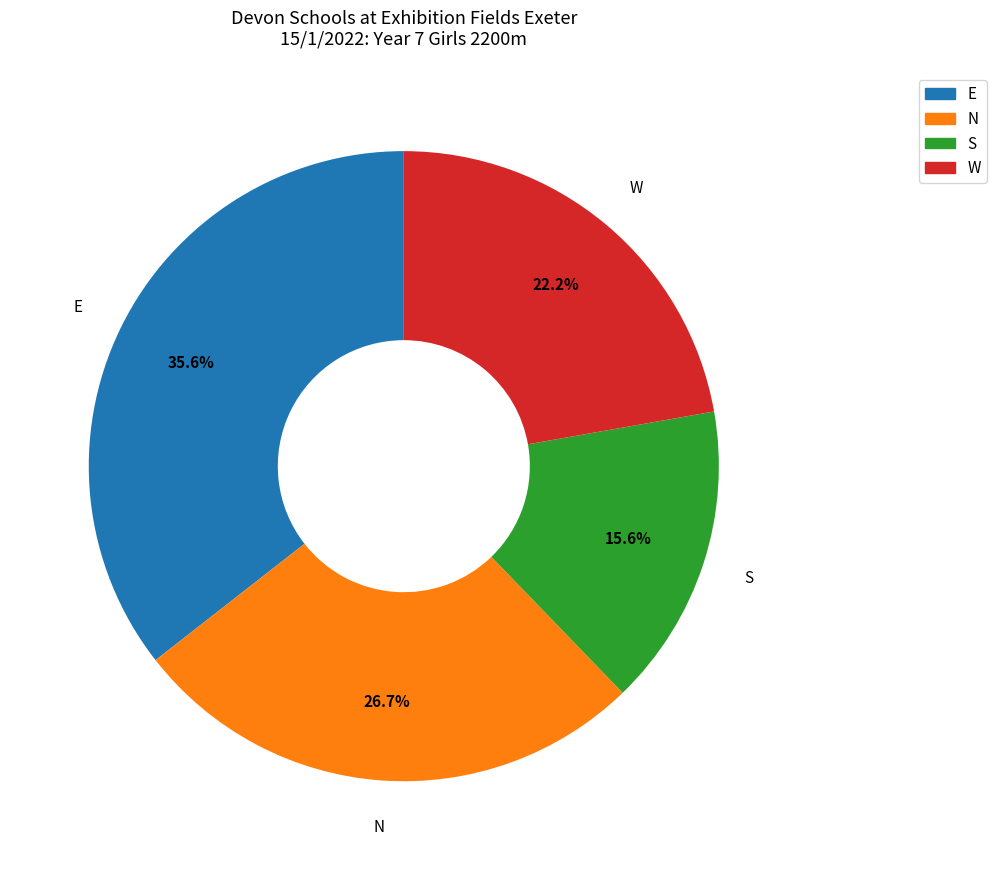

Does W account for over 50% of the chart?

No